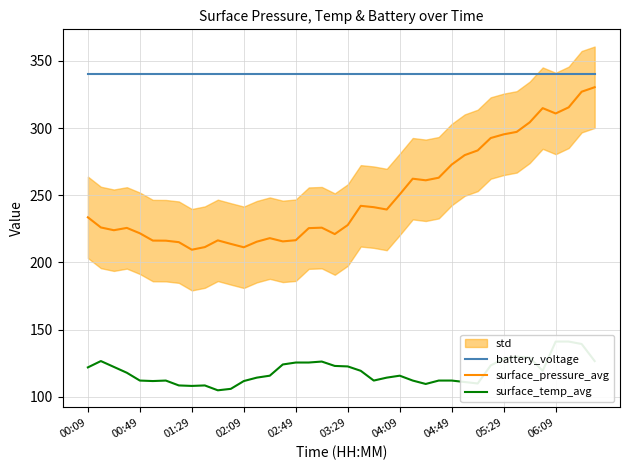

The surface_temp_avg series shows 112.0 at 27. True or false?

True